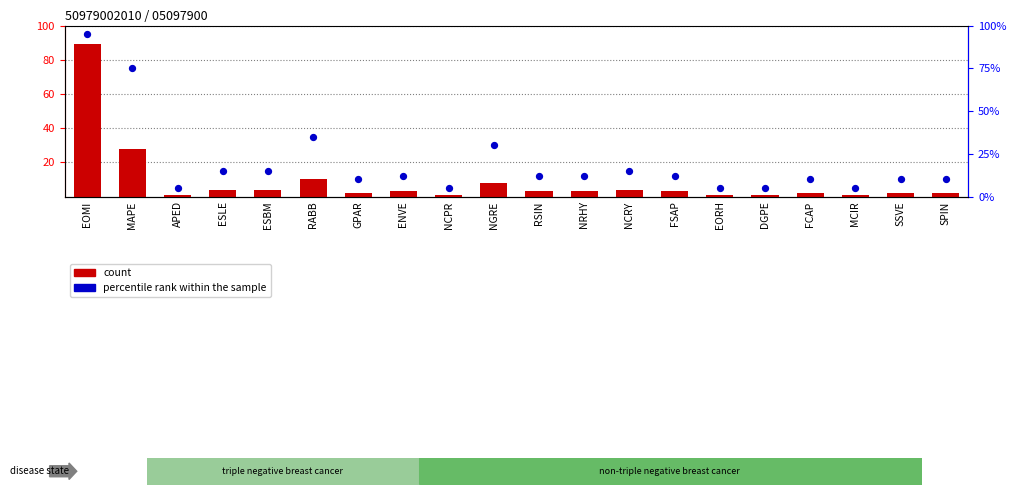

Which series contains the highest Y value?

percentile rank within the sample